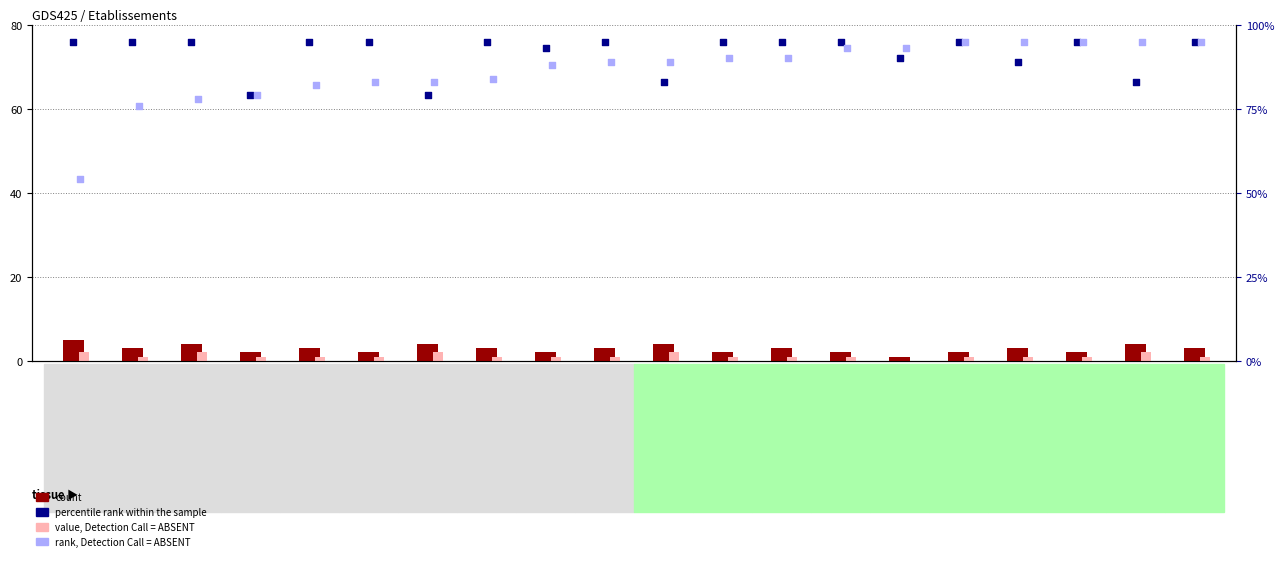

Which series contains the lowest Y value?

value, Detection Call = ABSENT